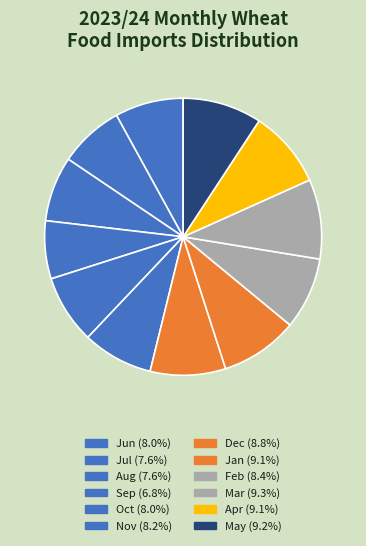

Which category has the smallest portion of the pie?

Sep